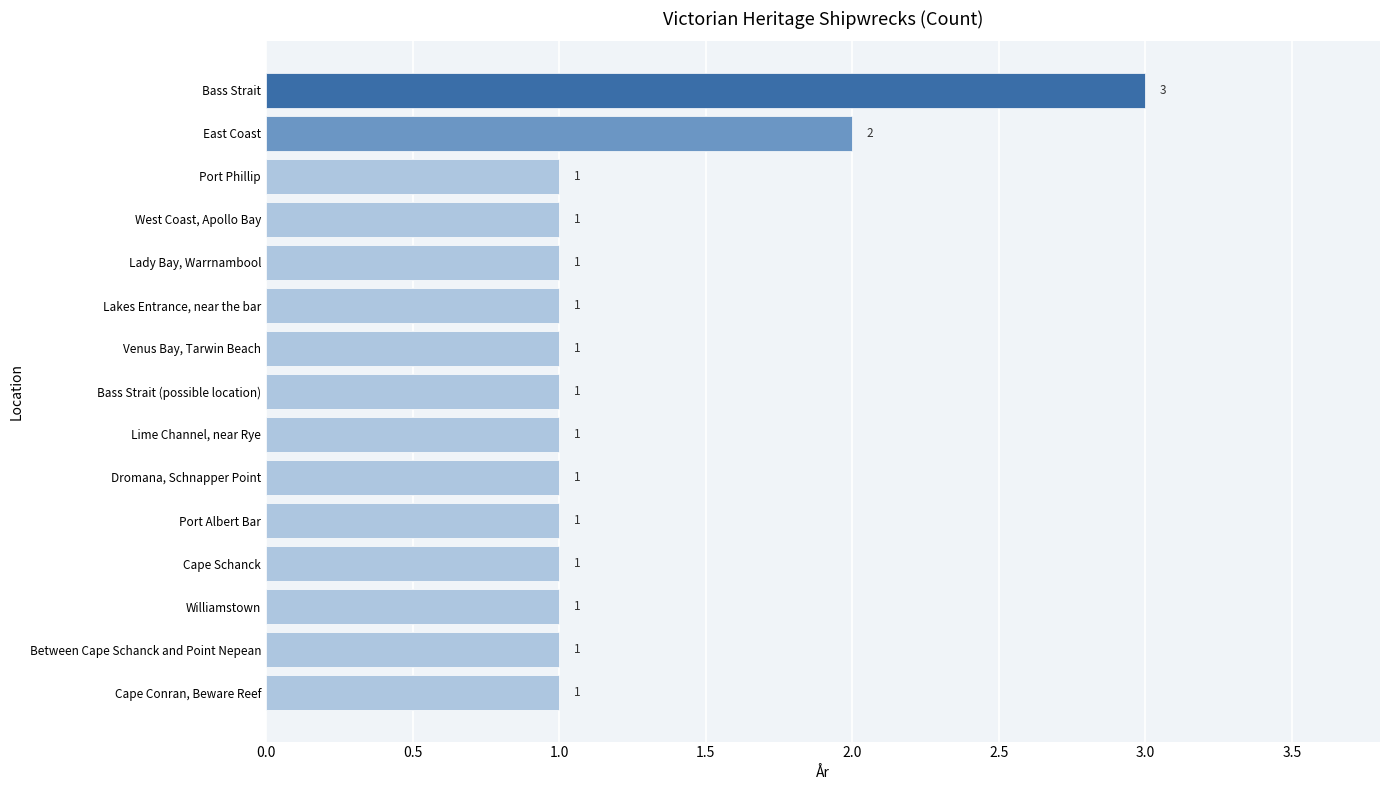

Does the chart contain any negative values?

No